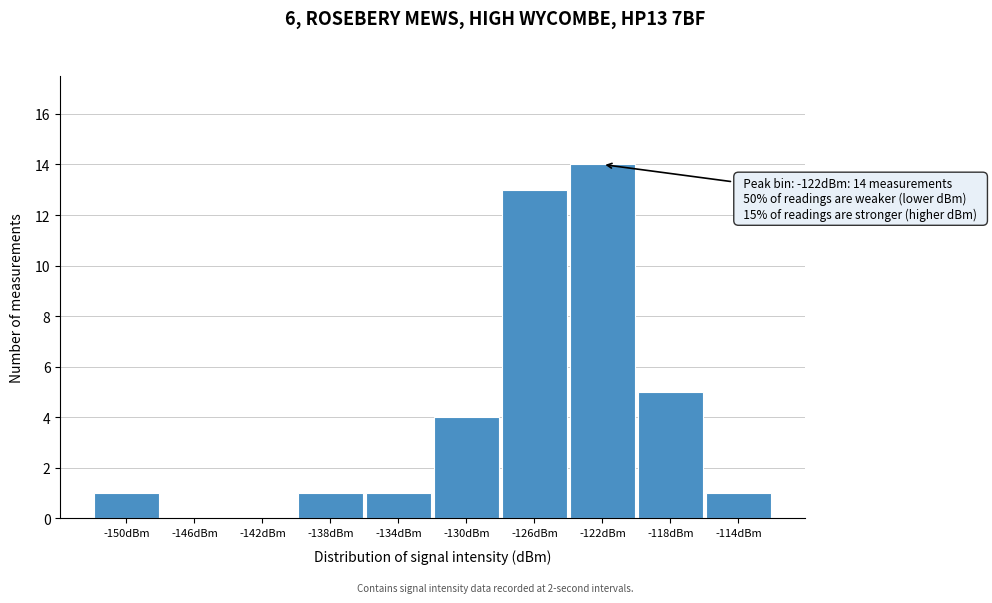

Reading left to right, extract all data points from this chart.

-150dBm=1	-146dBm=0	-142dBm=0	-138dBm=1	-134dBm=1	-130dBm=4	-126dBm=13	-122dBm=14	-118dBm=5	-114dBm=1